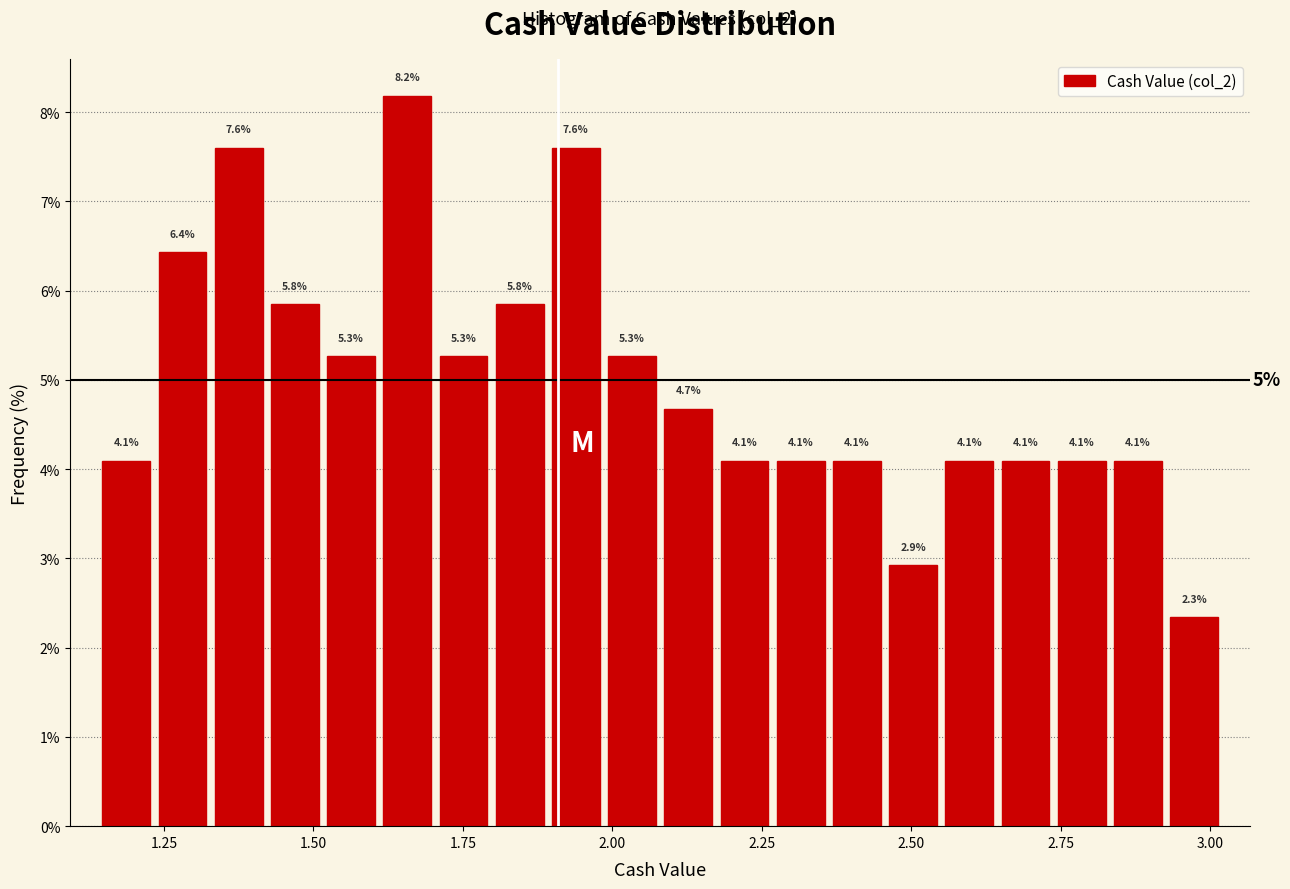

Around what value on the x-axis is the tallest bar? Give the approximate position of its centre, as read against the axis.

1.65